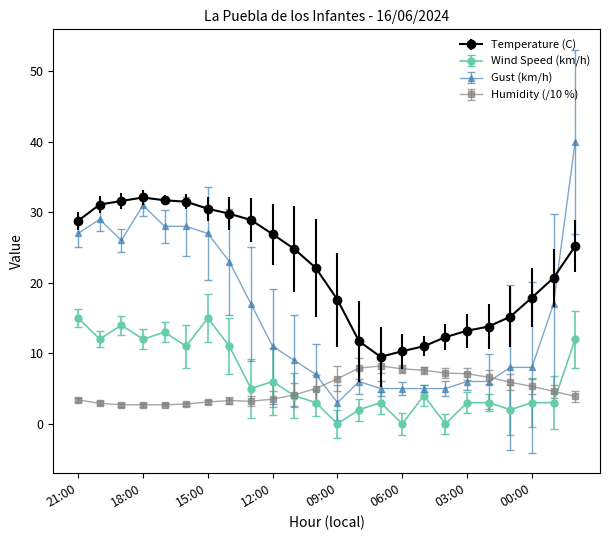

Which series has the largest total across all categories?

Temperature (C)